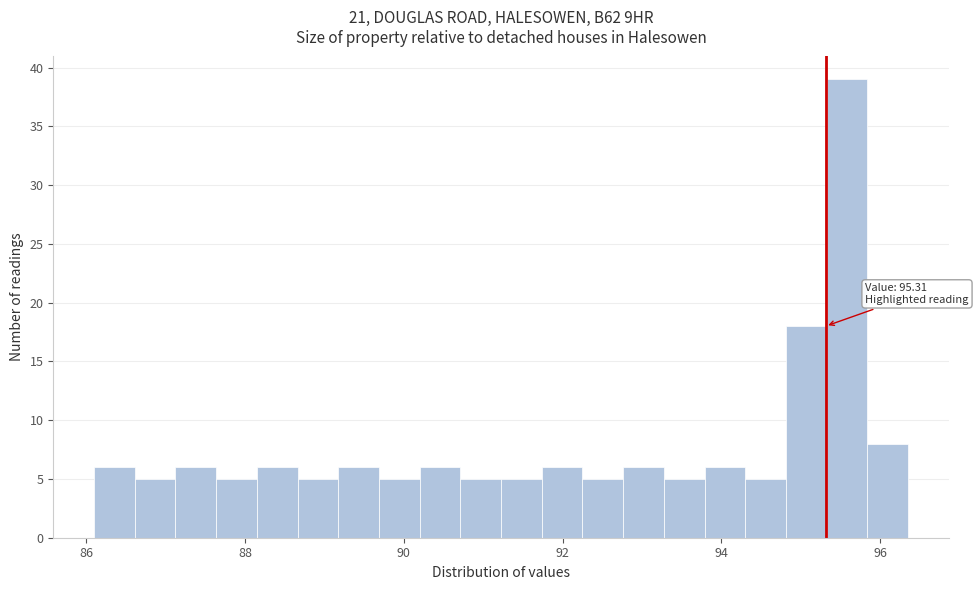

Read against the x-axis, roughly where is the centre of the tallest bar?

95.6